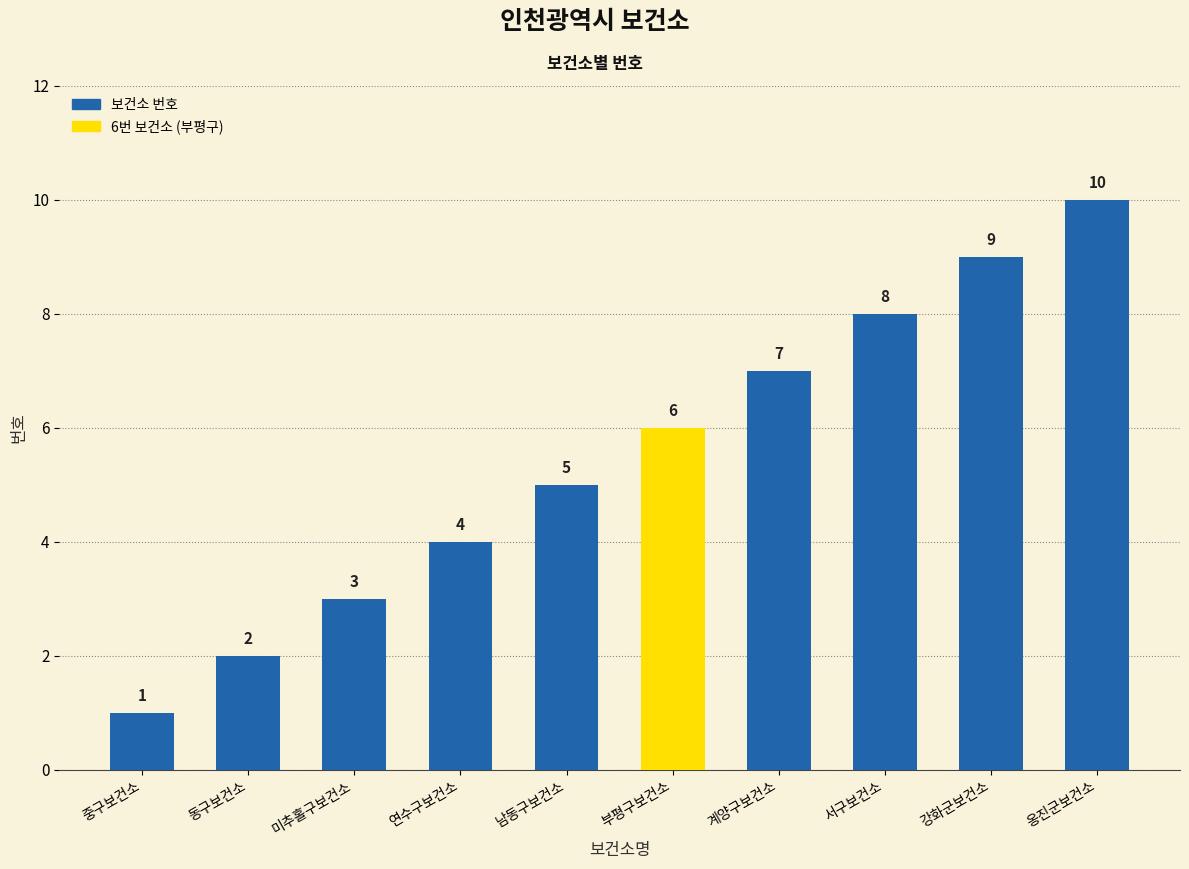

The chart shows a value of 1 at 부평구보건소. True or false?

False